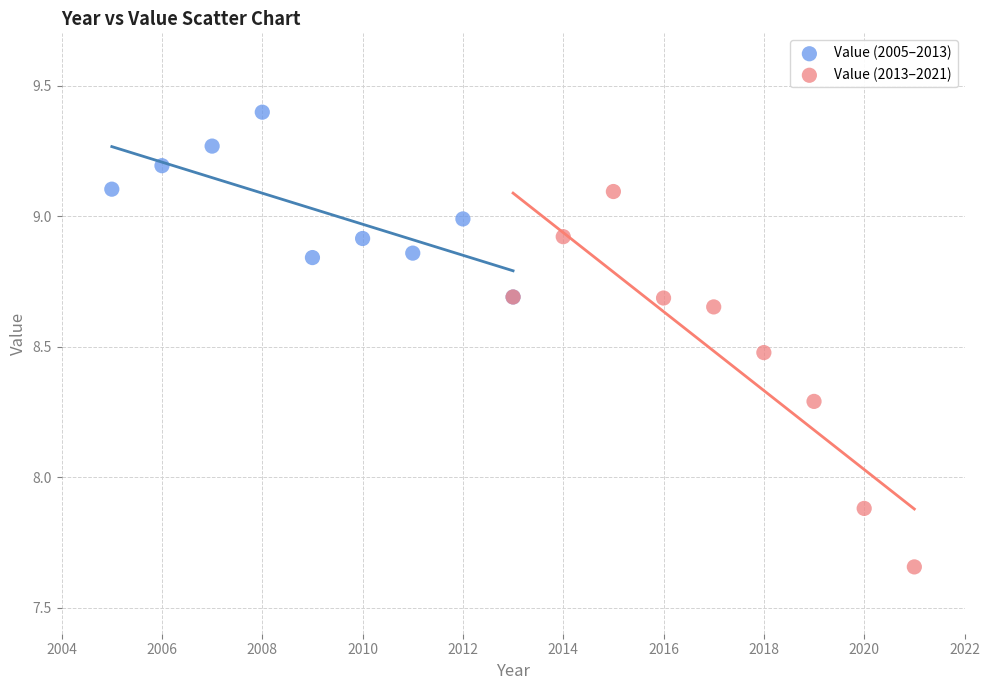

What are all the series names shown in the legend?

Value (2005–2013), Value (2013–2021)